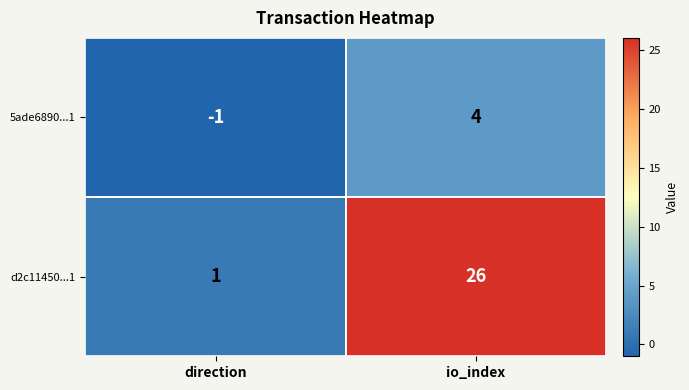

The value of 5ade6890...1 at direction is -1. True or false?

True